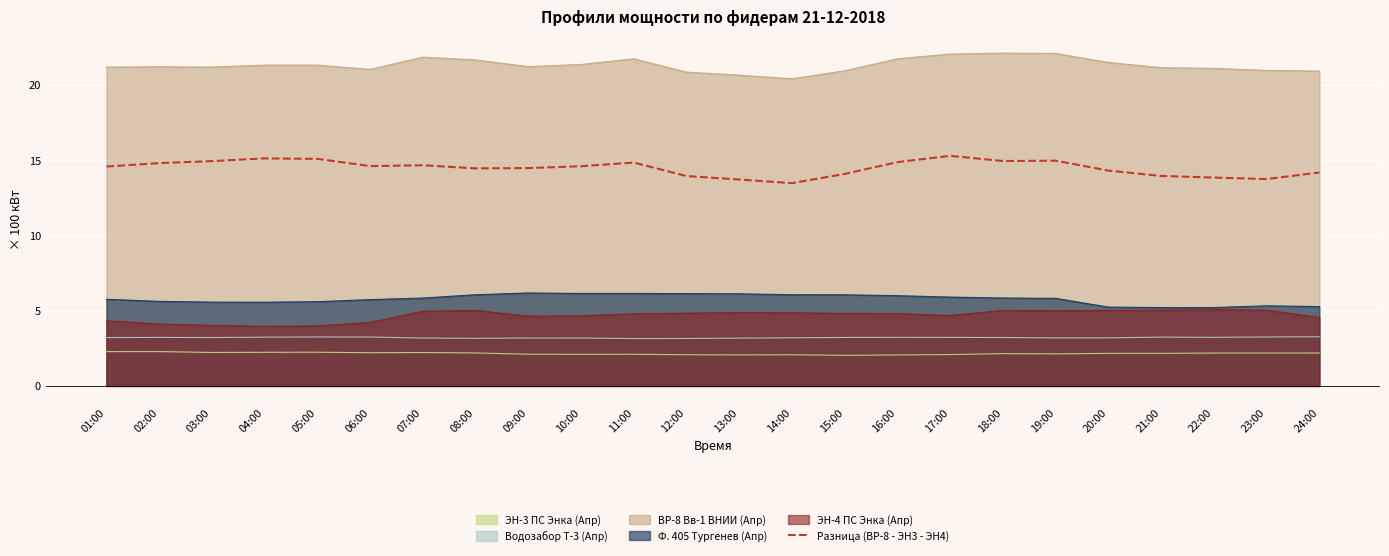

Where is the data nearest to the value 14?

21:00